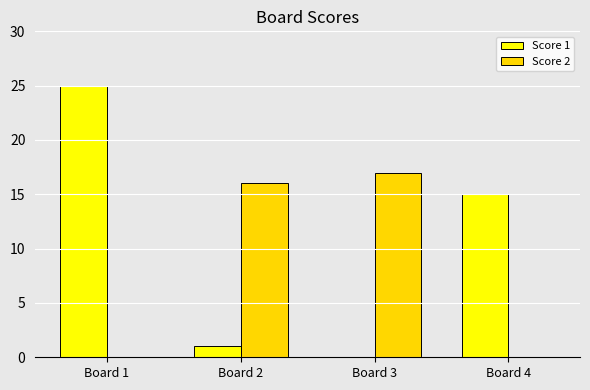

Does the chart contain stacked bars?

No